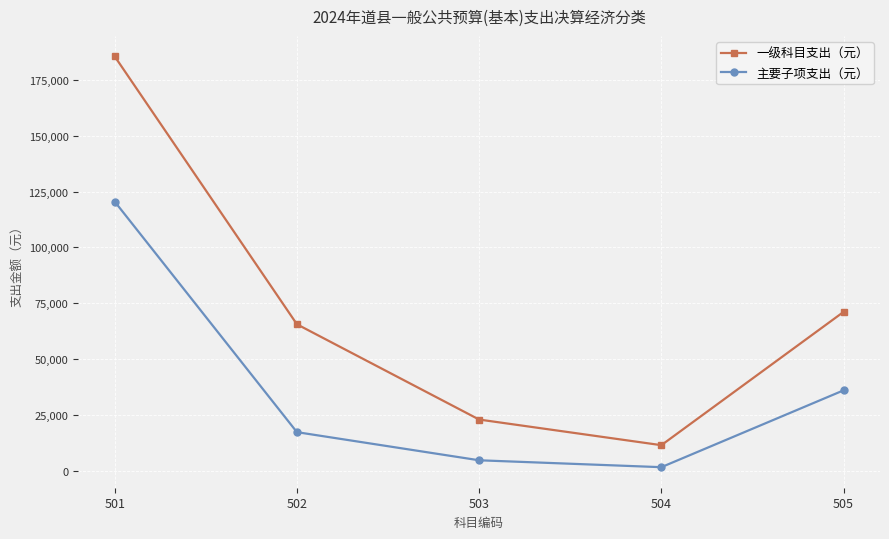

Is this an area chart (filled region under the line)?

No